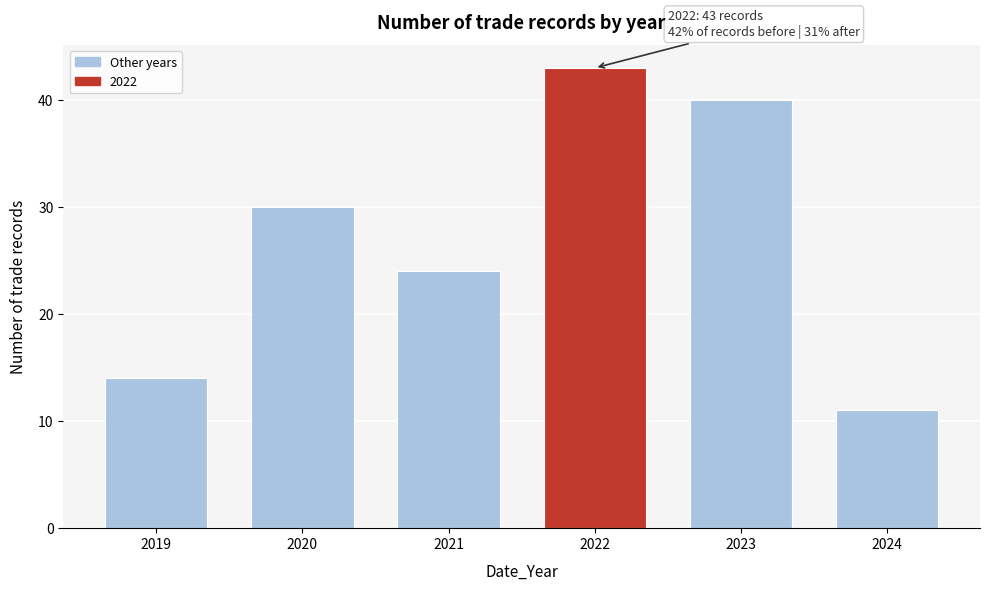

Reading right to left, extract all data points from this chart.

11	40	43	24	30	14